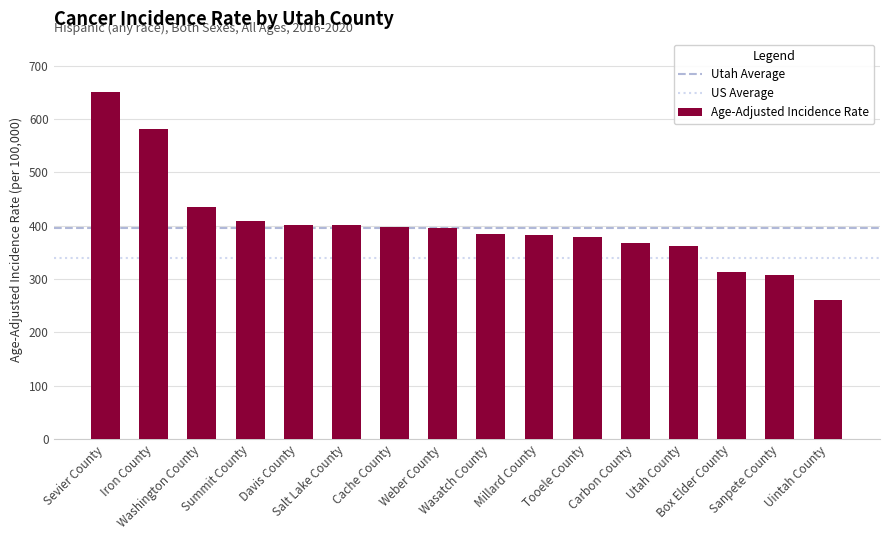

What is the change in value from Summit County to Uintah County?

-148.2